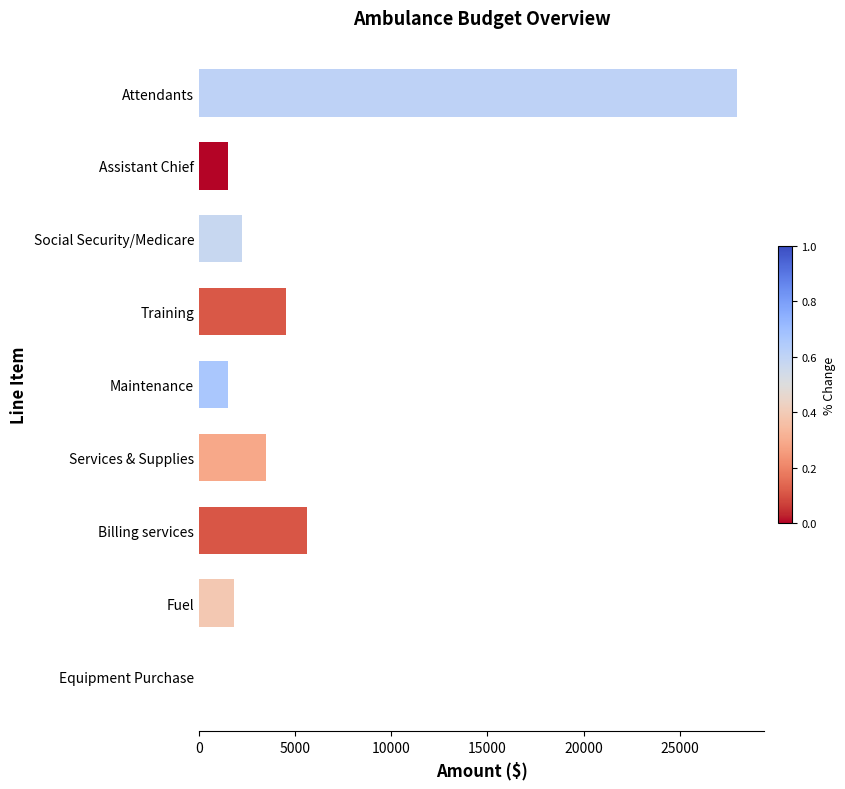

True or false: the data shows 2257 at Social Security/Medicare.

True